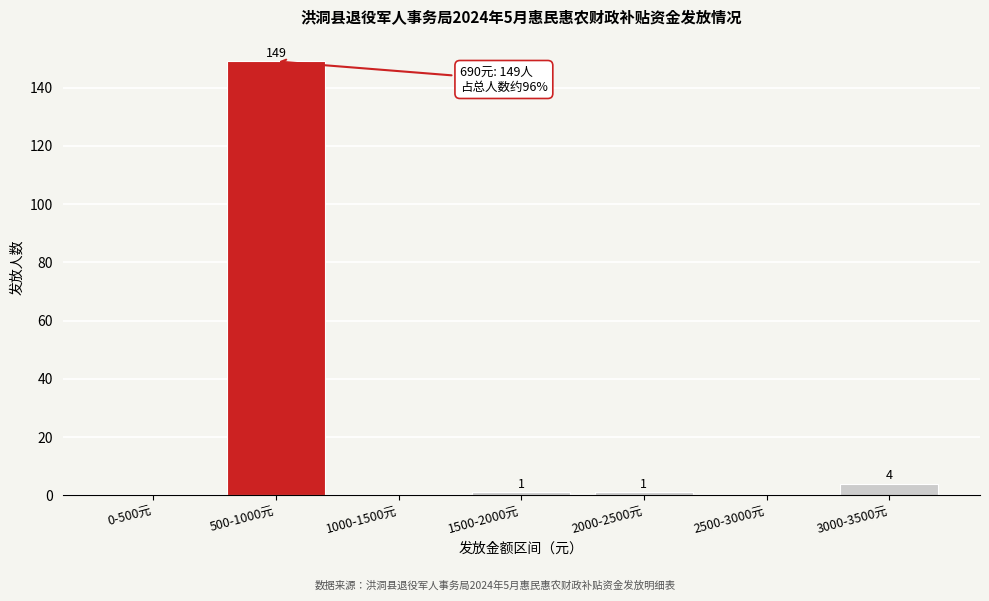

Reading left to right, transcribe all the data shown in this chart.

0-500元=0	500-1000元=149	1000-1500元=0	1500-2000元=1	2000-2500元=1	2500-3000元=0	3000-3500元=4